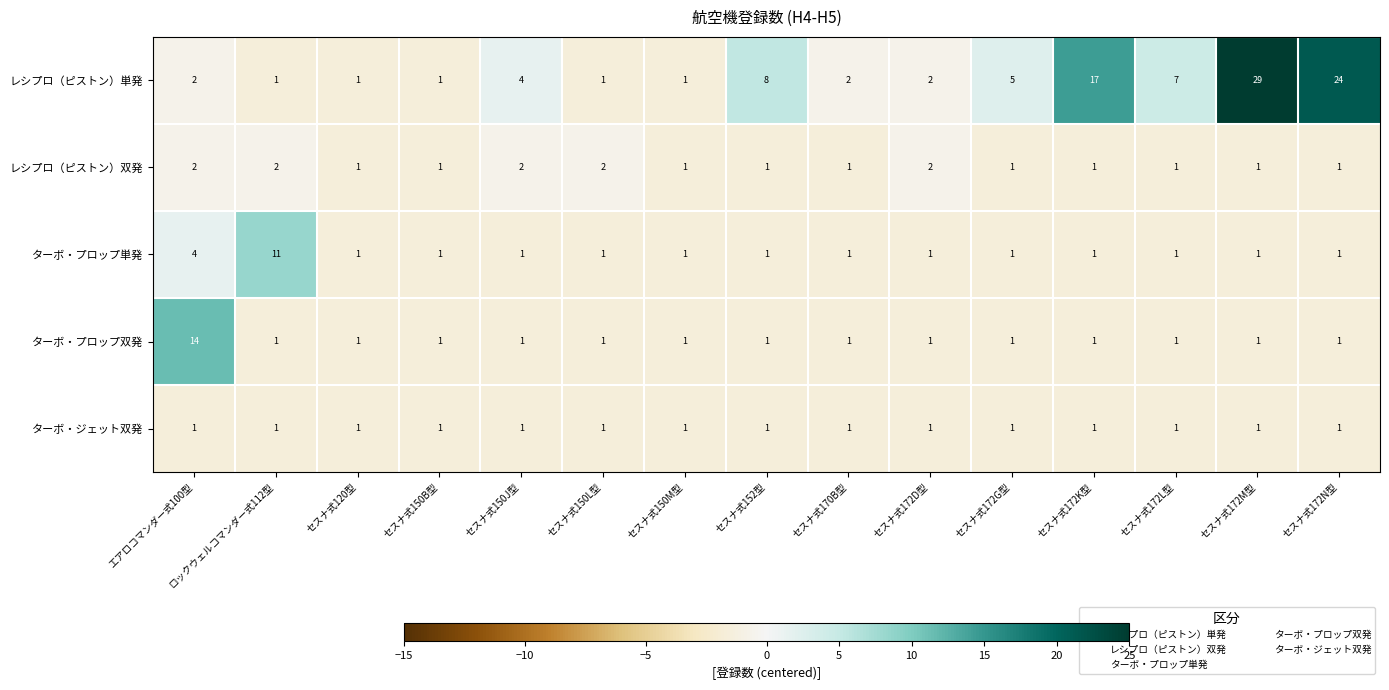

At which category is the sum across all series the highest?

セスナ式172M型